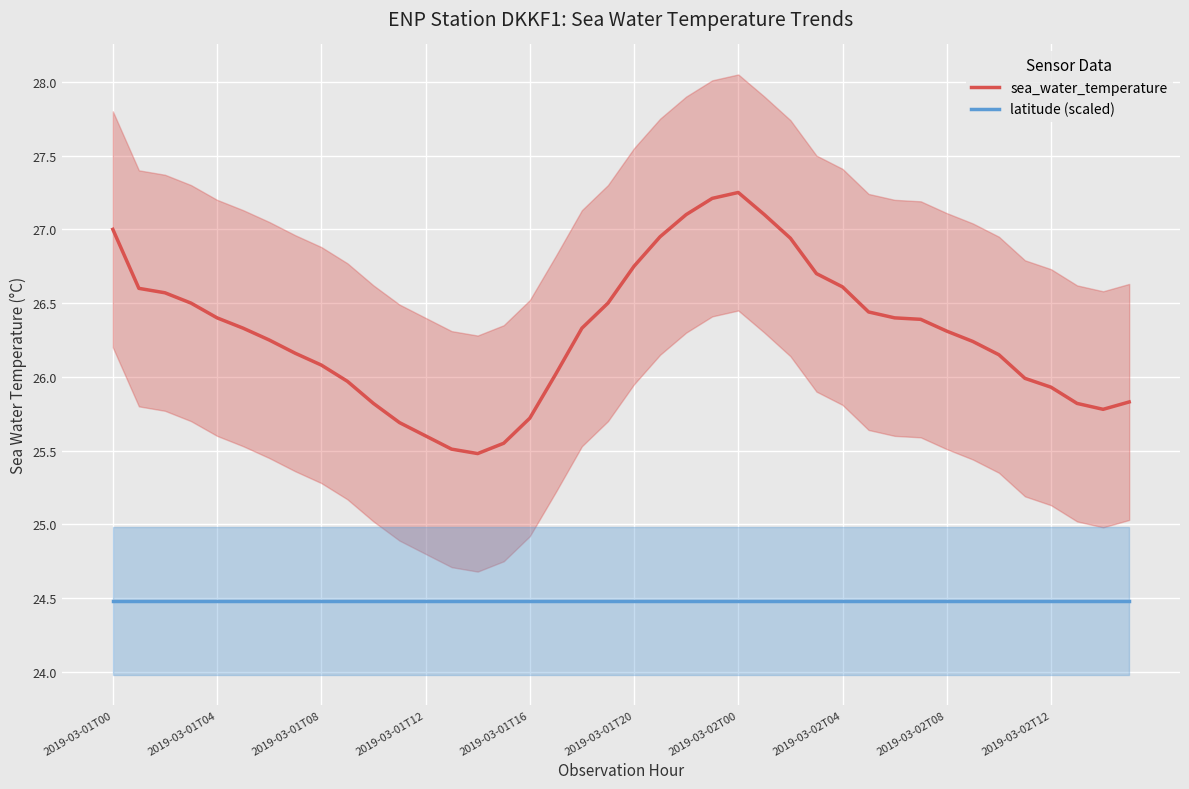

True or false: latitude (scaled) has a value of 16.2 at 2019-03-01T16.

False